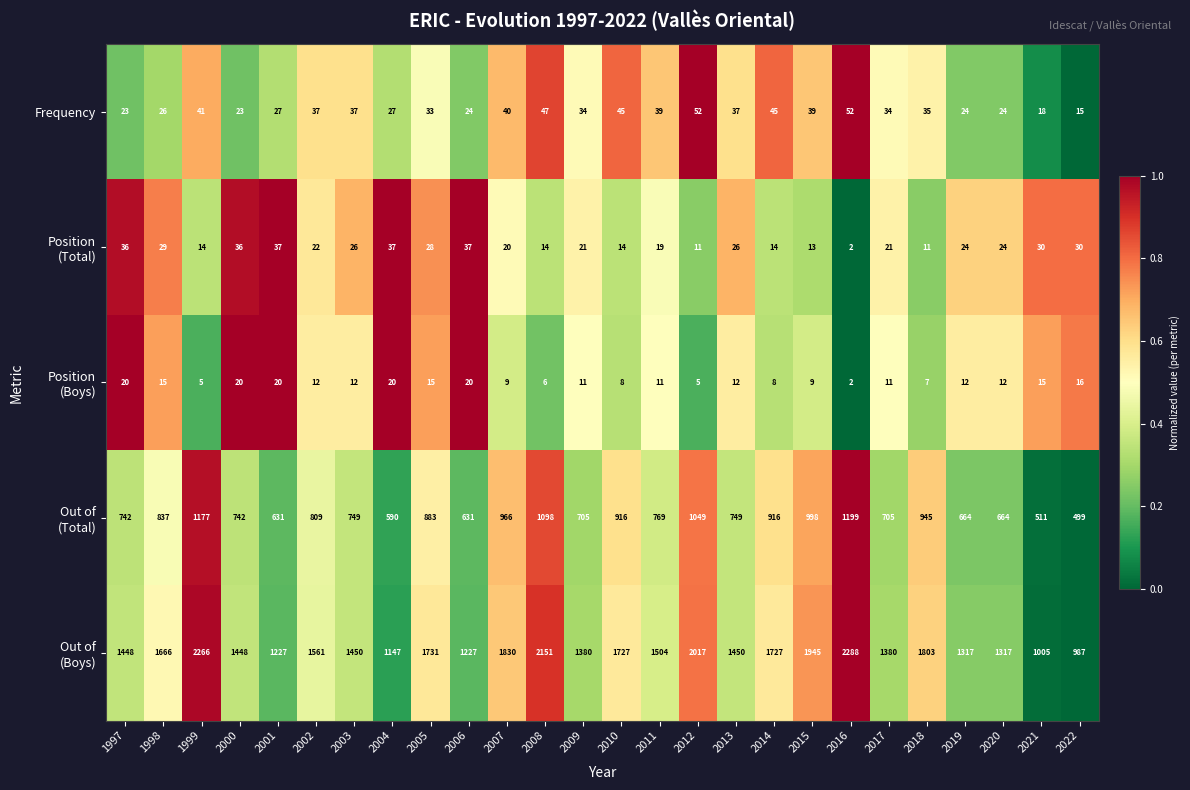

What is the total value across all series at 2020?

2041